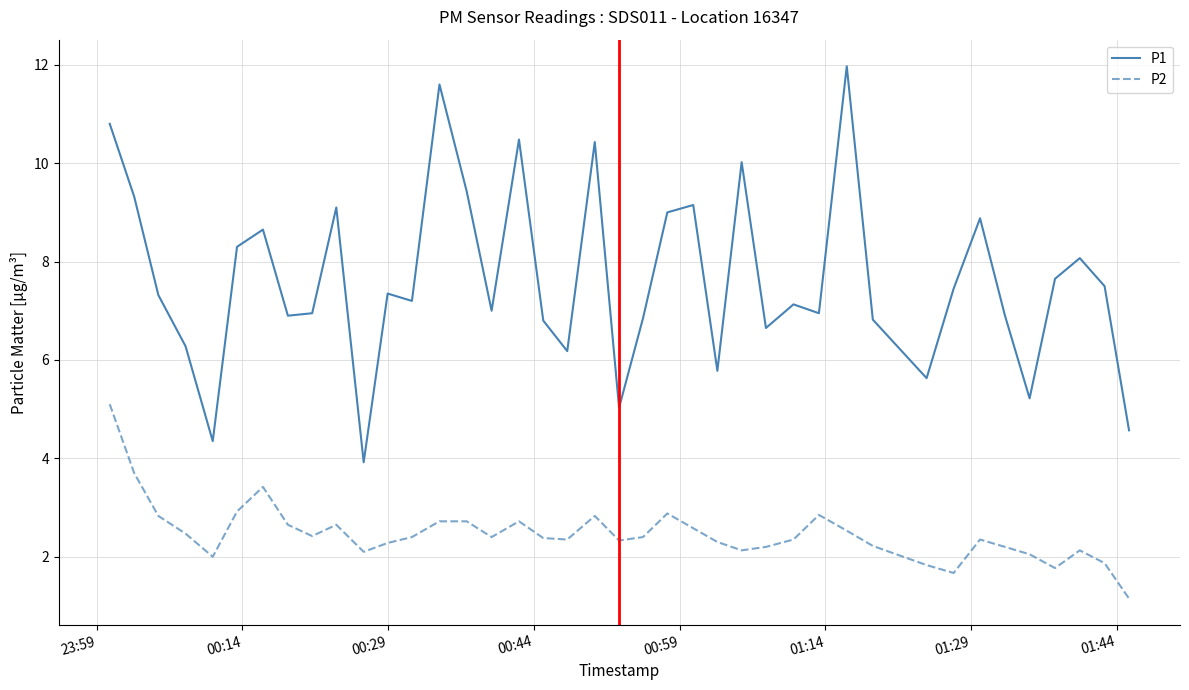

What is the highest value of the P2 series?

5.1